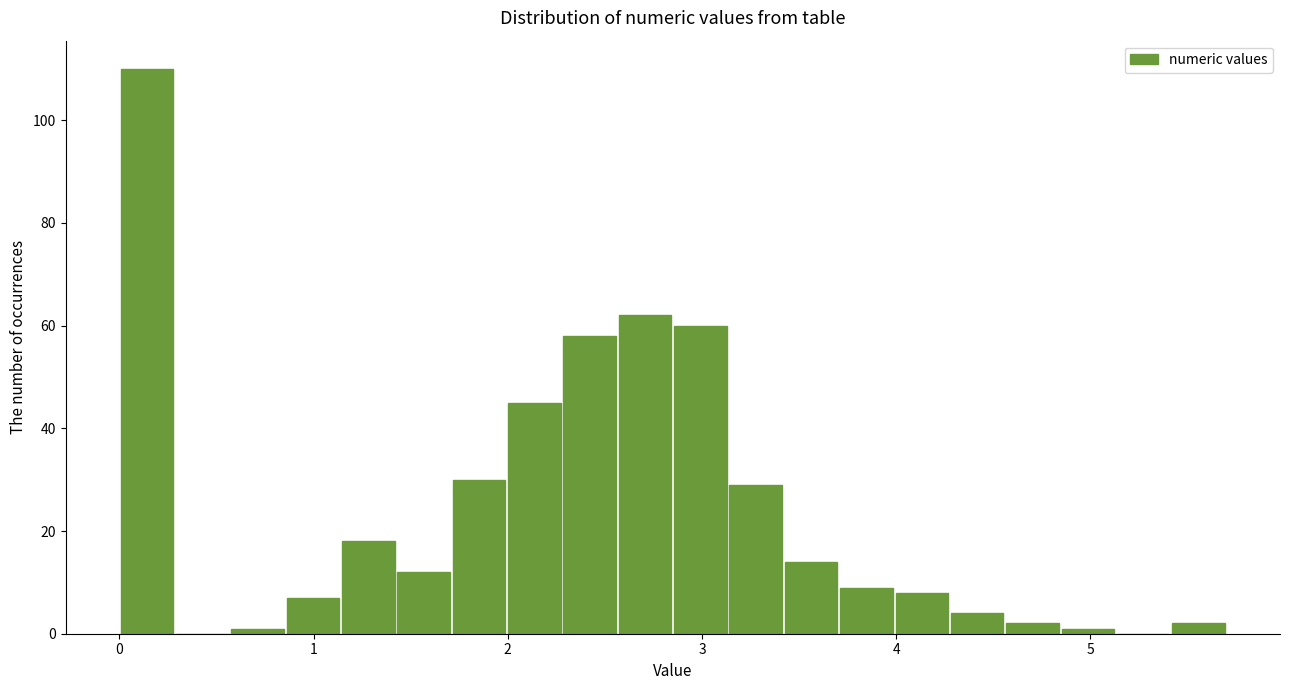

Around what value on the x-axis is the tallest bar? Give the approximate position of its centre, as read against the axis.

0.1